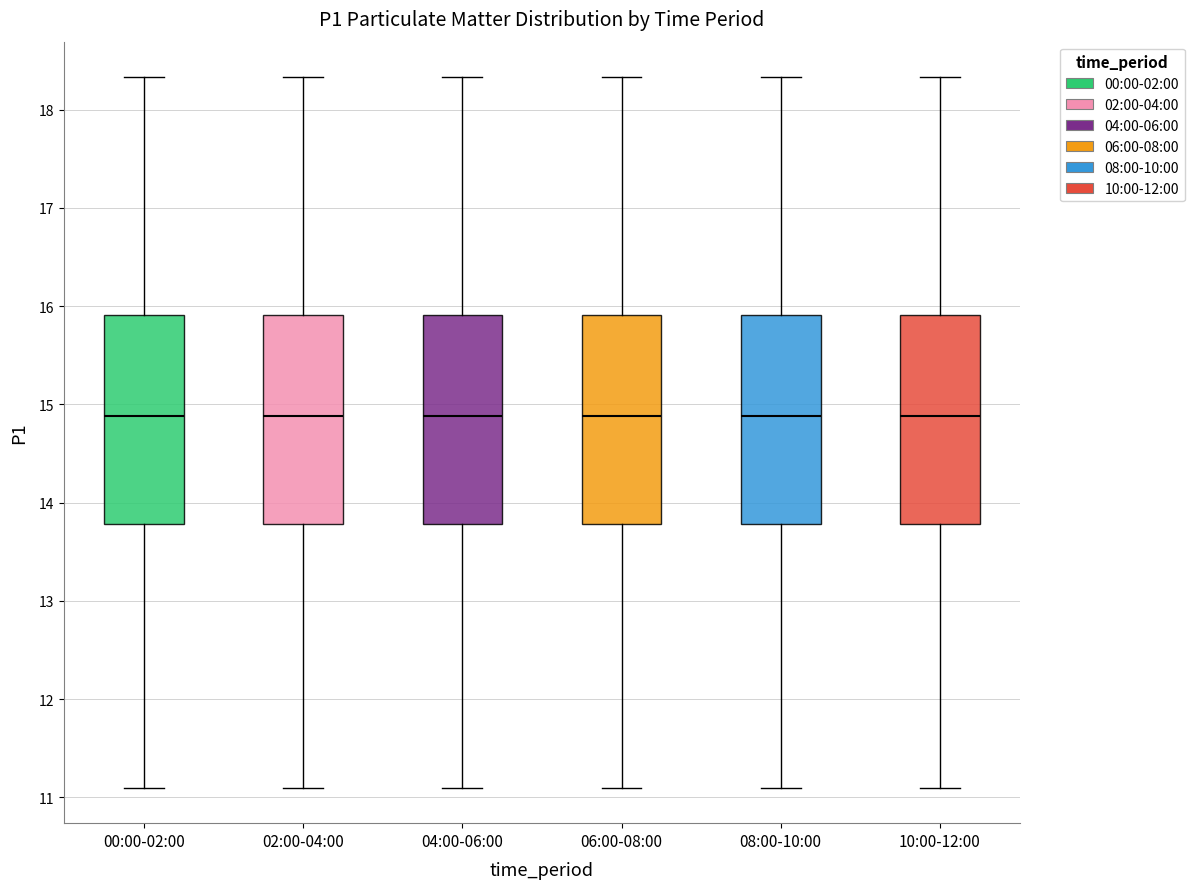

Reading left to right, read every box against the y-axis: the position of its median line, the range the box covers, and the ends of its whiskers. The values are not printed on the chart, so give them approximately, as read against the axis.

00:00-02:00: median 14.9, box 13.8 to 15.9, whiskers 11.1 to 18.3
02:00-04:00: median 14.9, box 13.8 to 15.9, whiskers 11.1 to 18.3
04:00-06:00: median 14.9, box 13.8 to 15.9, whiskers 11.1 to 18.3
06:00-08:00: median 14.9, box 13.8 to 15.9, whiskers 11.1 to 18.3
08:00-10:00: median 14.9, box 13.8 to 15.9, whiskers 11.1 to 18.3
10:00-12:00: median 14.9, box 13.8 to 15.9, whiskers 11.1 to 18.3